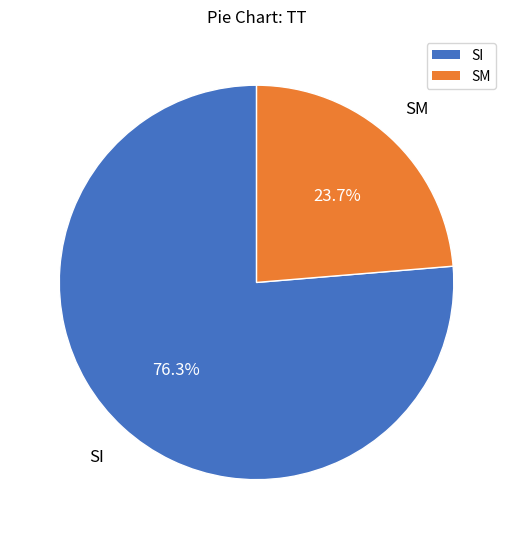

What is the majority slice?

SI